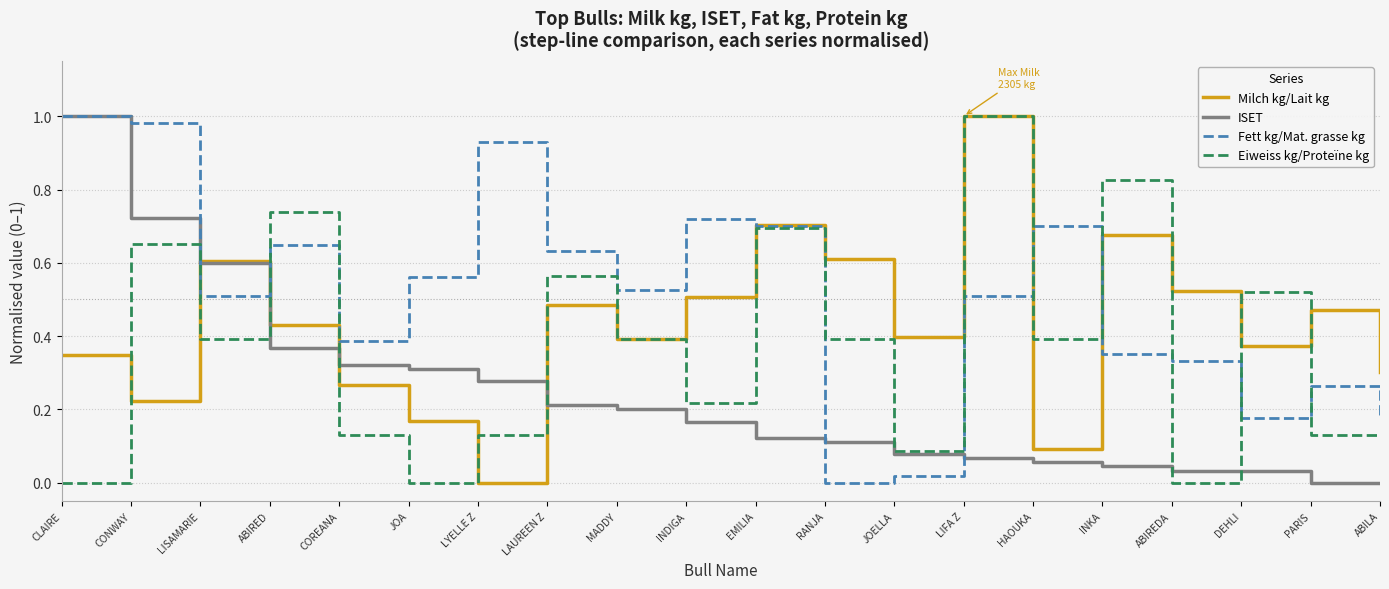

Which series changed the most between CONWAY and INKA?

ISET